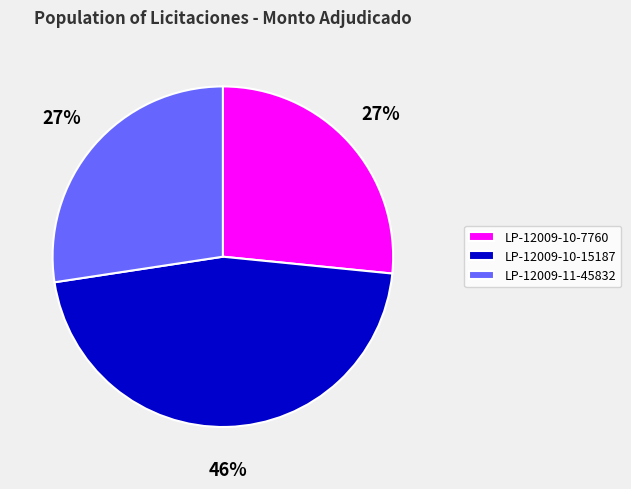

To the nearest percent, what portion does LP-12009-10-7760 represent?

27%